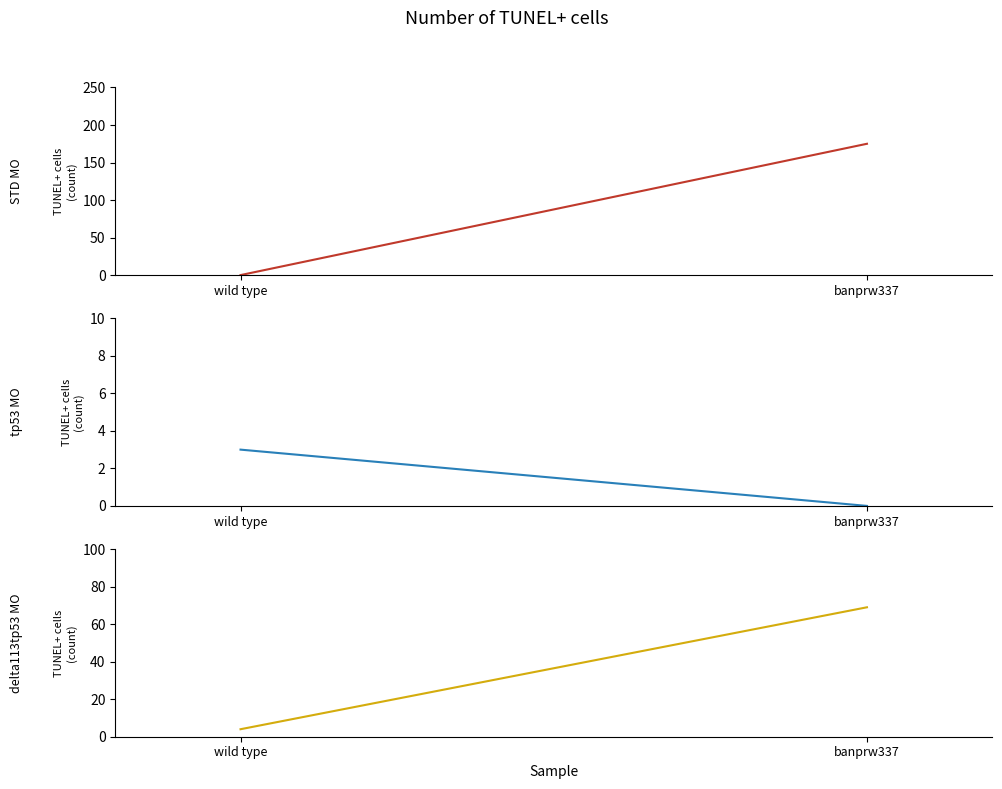

Reading left to right, list all the values displayed in this chart.

STD MO: wild type=0	banprw337=175
tp53 MO: wild type=3	banprw337=0
delta113tp53 MO: wild type=4	banprw337=69